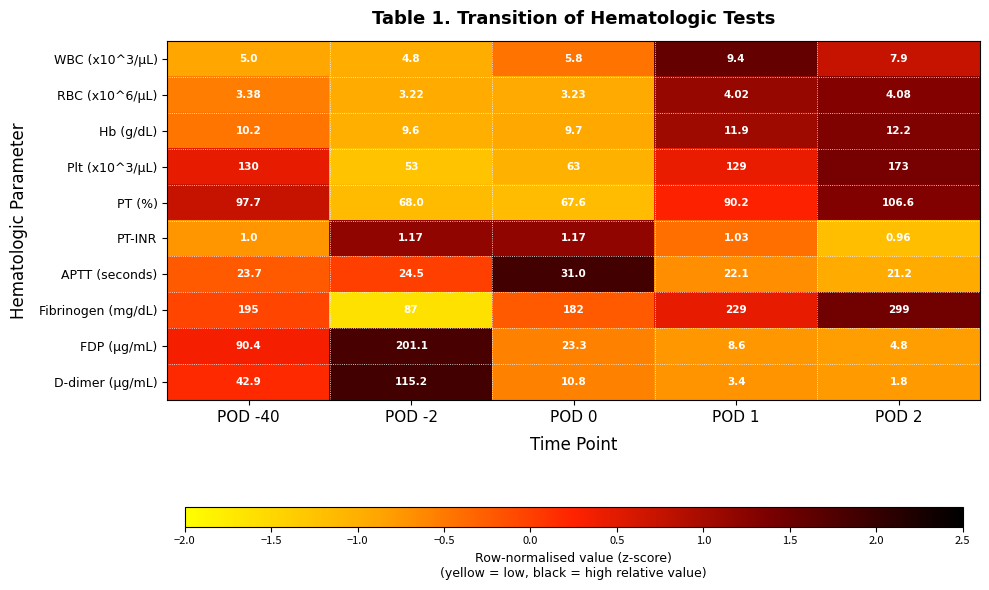

Which series has the widest spread of values?

Fibrinogen (mg/dL)